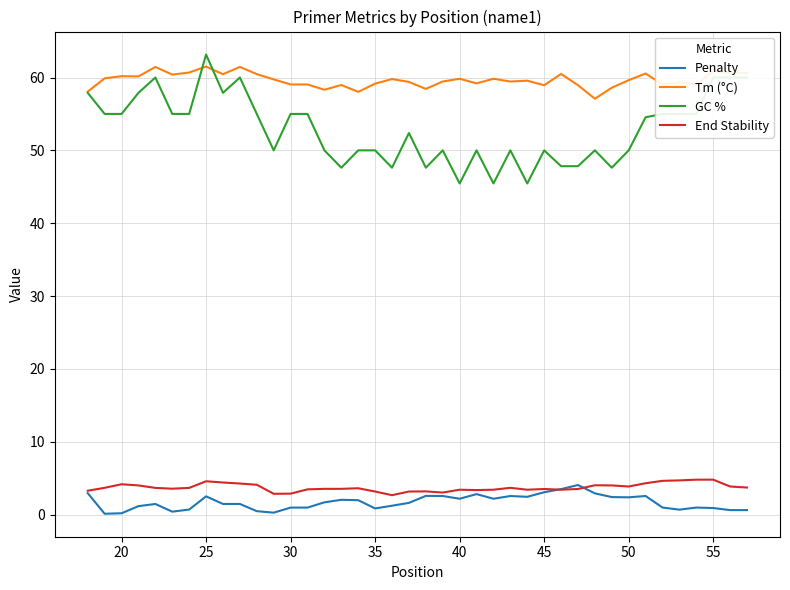

What is the maximum value shown in the chart?

63.2